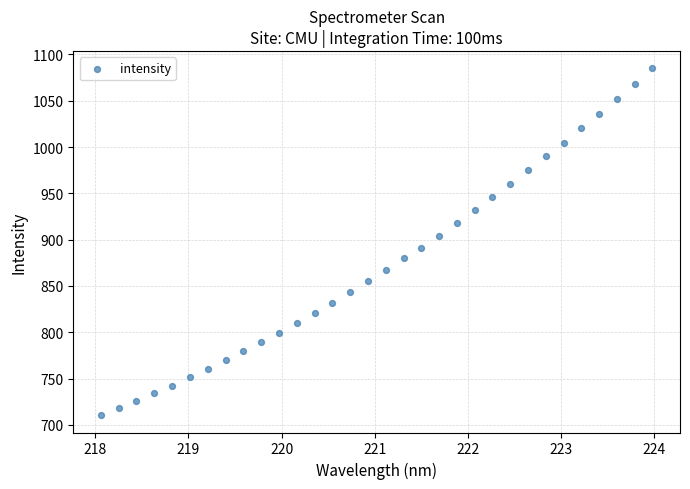

What is the range of Y values (max minus min)?

374.3